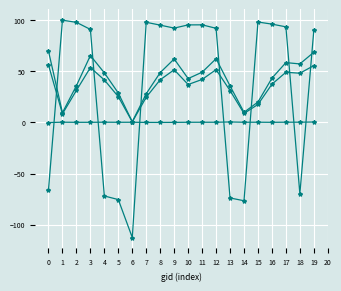

Reading left to right, what are all the values shown in this chart?

dnbrad: 0=-0.1	1=0.2	2=0.1	3=0.1	4=0.2	5=0.1	6=0.2	7=0.0	8=-0.0	9=0.0	10=0.1	11=0.2	12=0.2	13=0.4	14=0.2	15=0.2	16=0.1	17=0.2	18=0.2	19=0.4
sata: 0=-65.8	1=100.0	2=97.9	3=91.0	4=-72.0	5=-75.5	6=-112.6	7=98.0	8=95.2	9=92.3	10=95.4	11=95.5	12=92.1	13=-73.9	14=-76.7	15=98.3	16=96.2	17=93.5	18=-69.9	19=90.2
satz: 0=69.8	1=9.5	2=35.9	3=65.5	4=48.5	5=28.7	6=0.6	7=28.1	8=48.8	9=62.1	10=42.9	11=49.1	12=62.3	13=35.8	14=9.9	15=20.0	16=43.3	17=58.5	18=57.2	19=68.7
scan_angle: 0=56.2	1=8.4	2=31.3	3=53.7	4=41.6	5=25.2	6=0.6	7=24.7	8=41.8	9=51.5	10=37.1	11=42.0	12=51.7	13=31.2	14=8.8	15=17.6	16=37.4	17=49.1	18=48.2	19=55.6